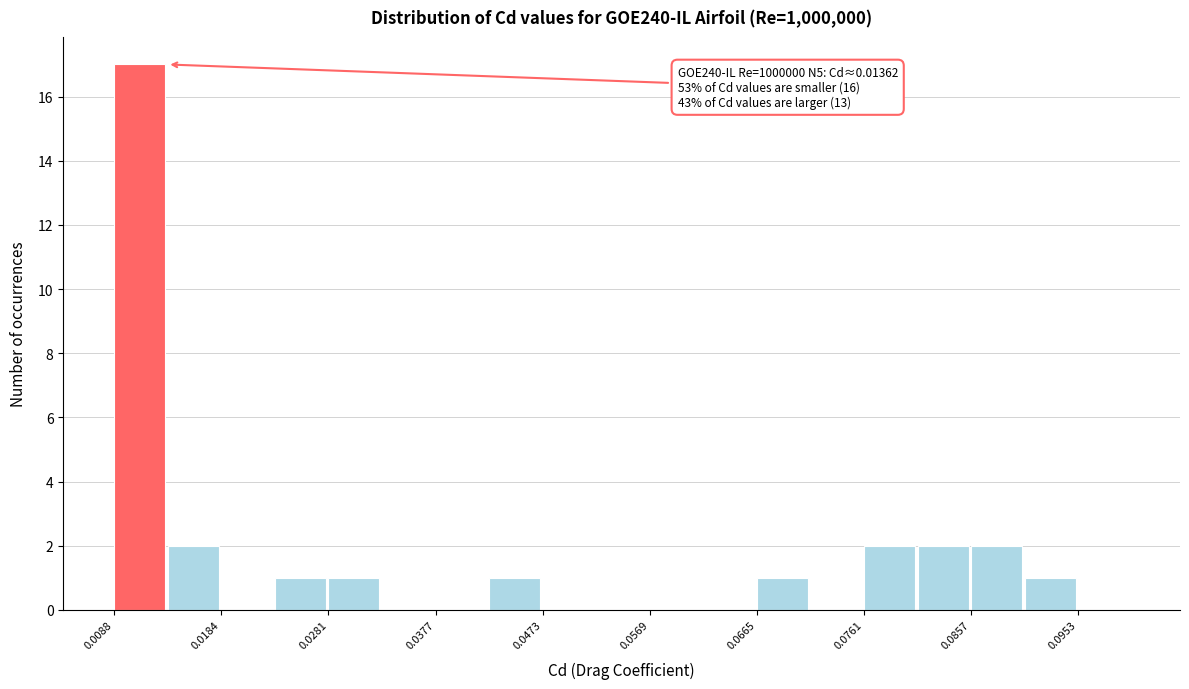

Over which range of the x-axis is the bar tallest?

0.009 to 0.014